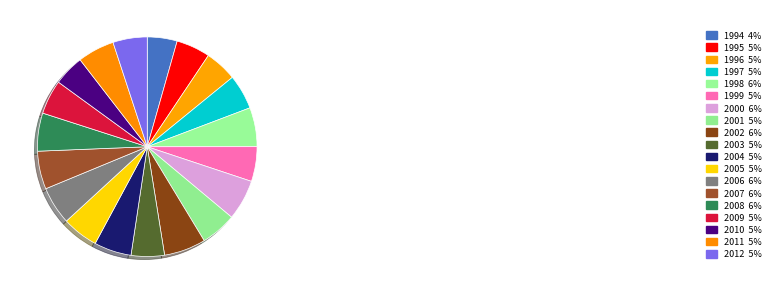

Between 2011 and 2010, which is larger?

2011